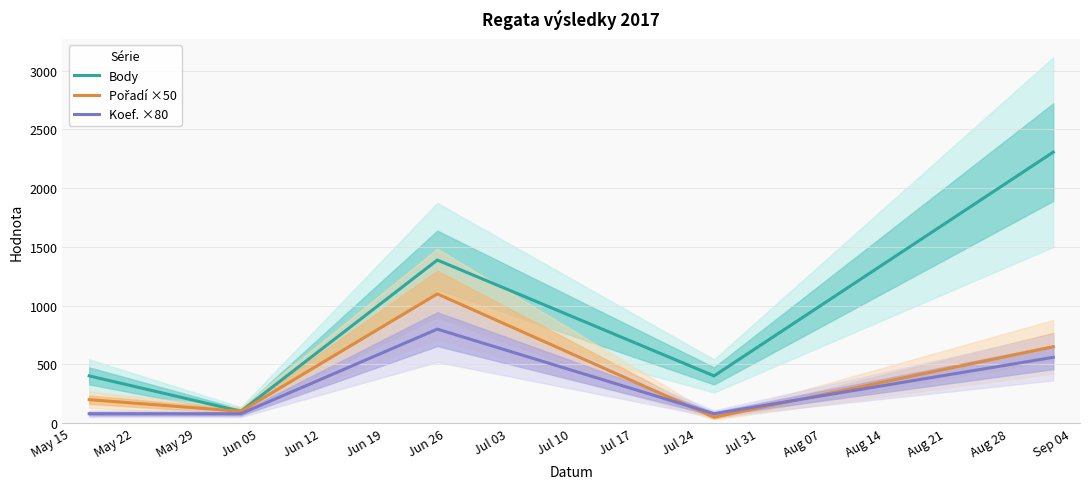

What is the smallest value displayed?

50